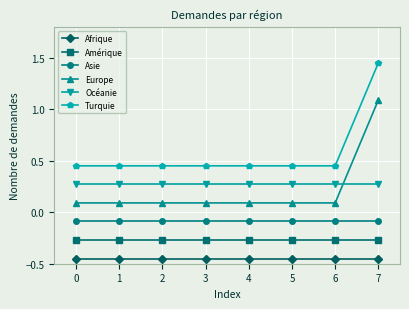

Is it true that Afrique equals -0.8 at 6?

False